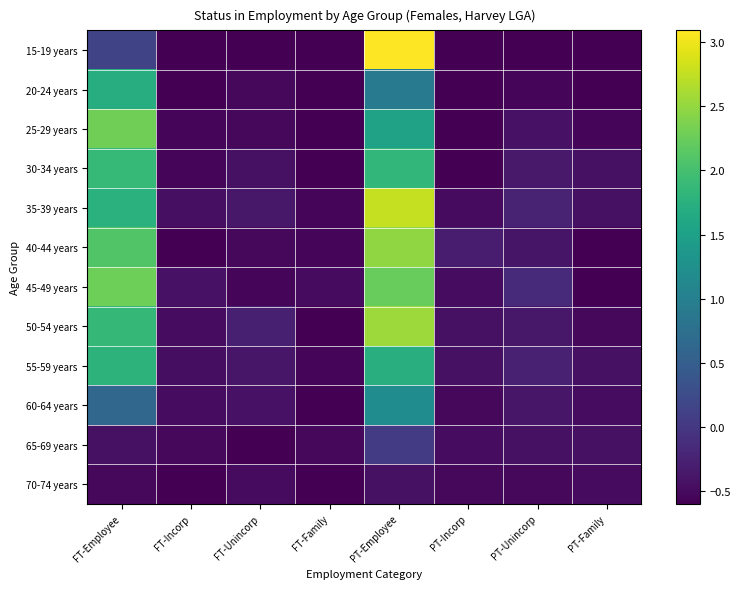

What is the minimum value shown in the chart?

-0.6